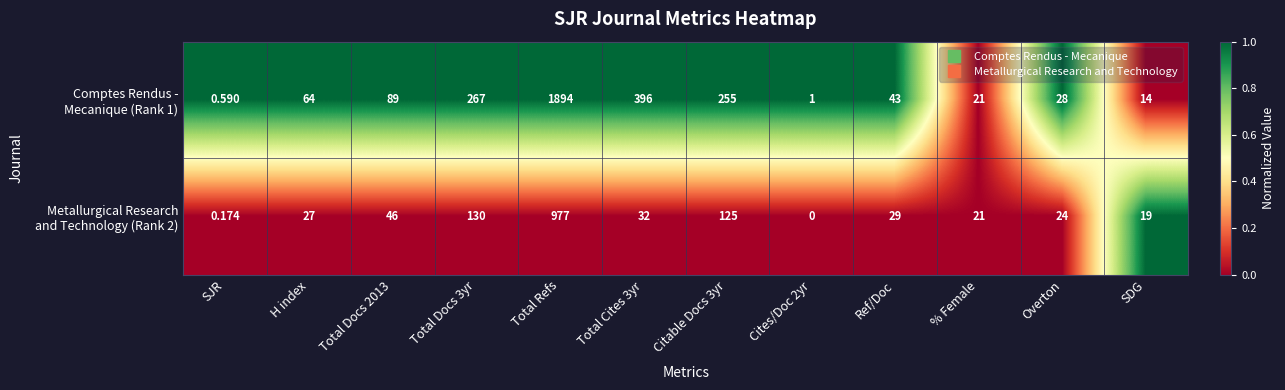

At which category does the chart reach its peak across all series?

Total Refs